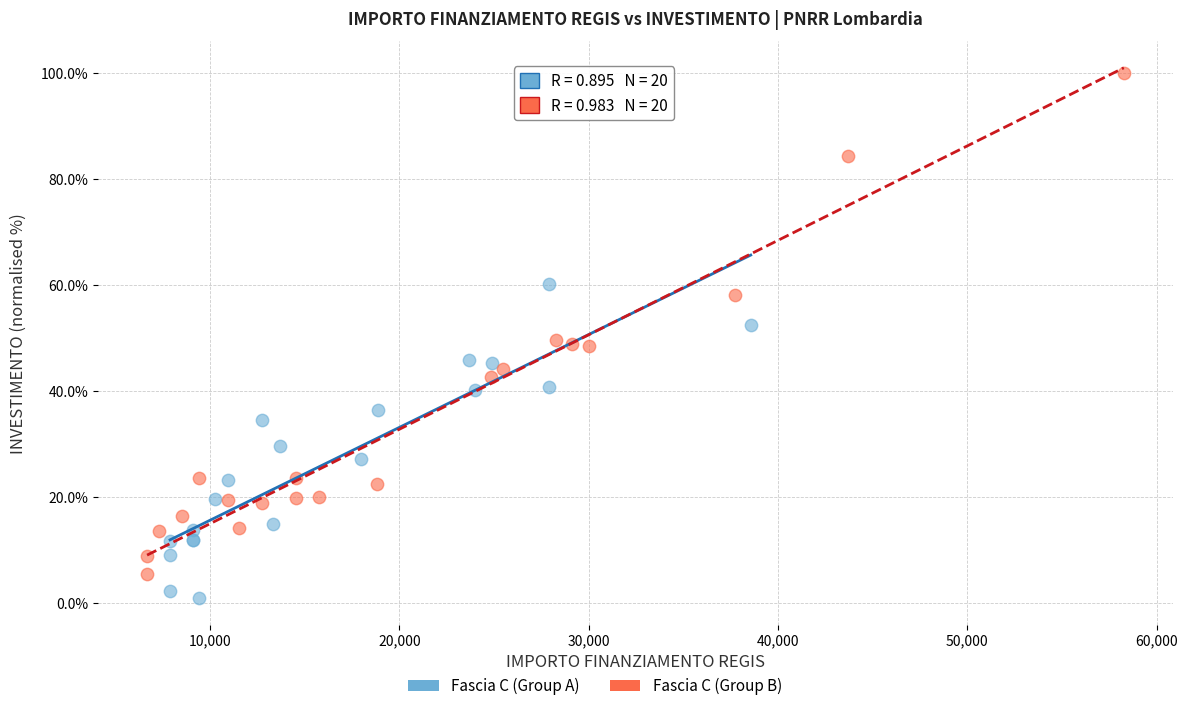

Which series reaches the maximum Y coordinate?

Fascia C (Group B)